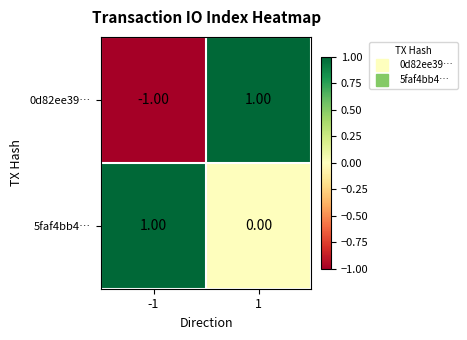

Which series has the largest range (max minus min)?

0d82ee39…